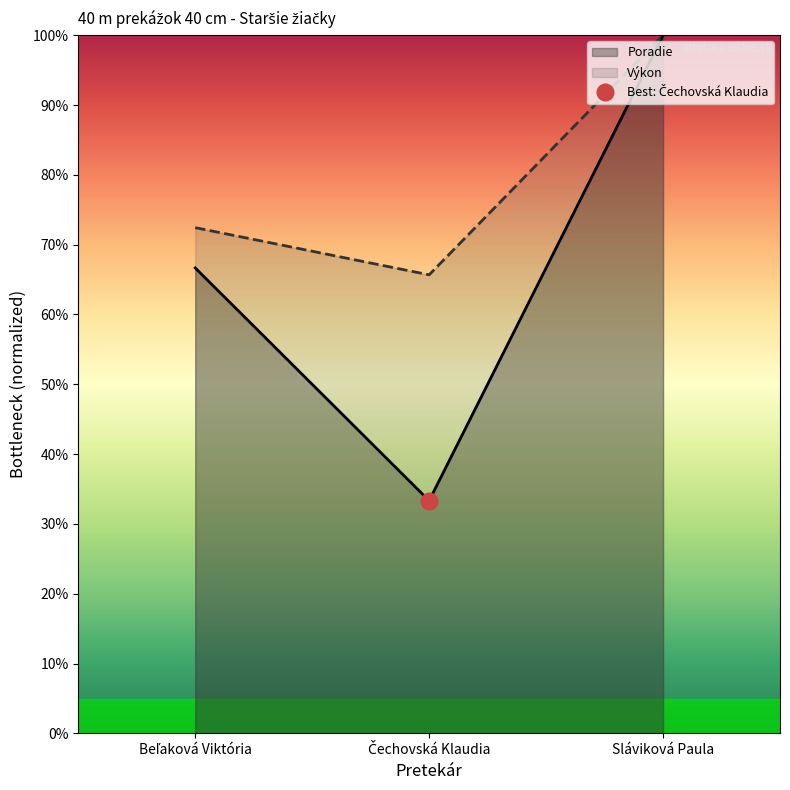

What is the value of the Poradie point at the 3rd from the left?

100.0